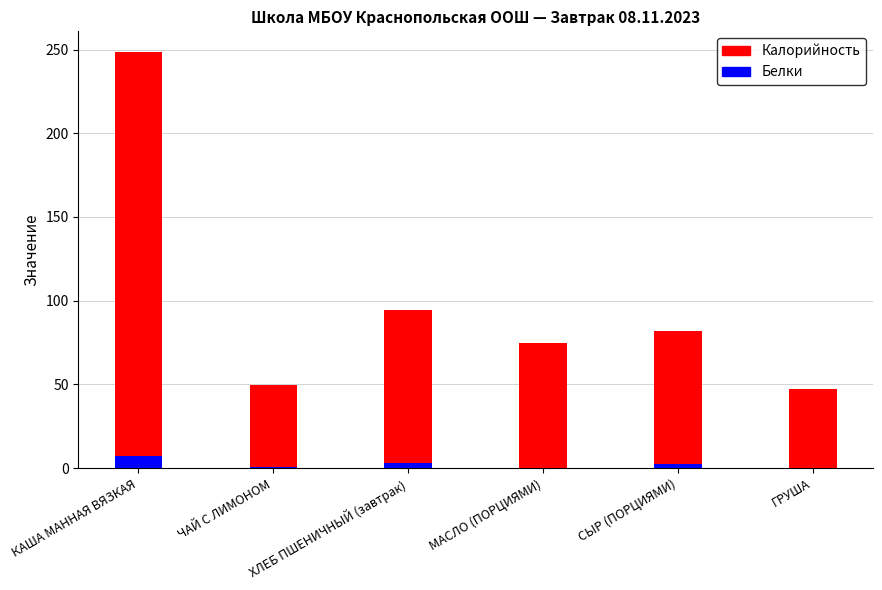

Rank the categories by Белки value from lowest to highest.

МАСЛО (ПОРЦИЯМИ), ГРУША, ЧАЙ С ЛИМОНОМ, СЫР (ПОРЦИЯМИ), ХЛЕБ ПШЕНИЧНЫЙ (завтрак), КАША МАННАЯ ВЯЗКАЯ